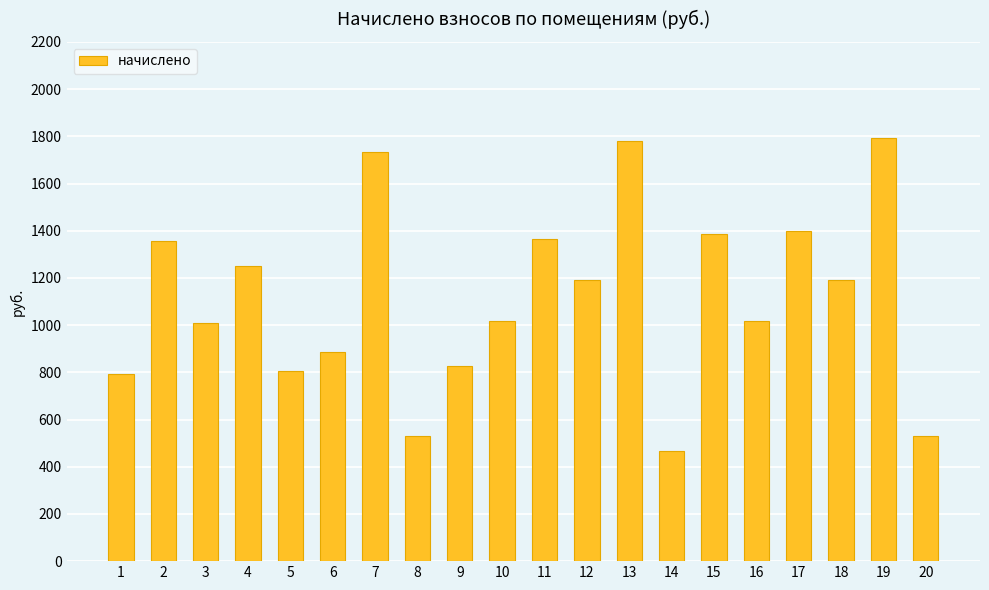

What is the sum of the values at 12 and 18?

2383.3